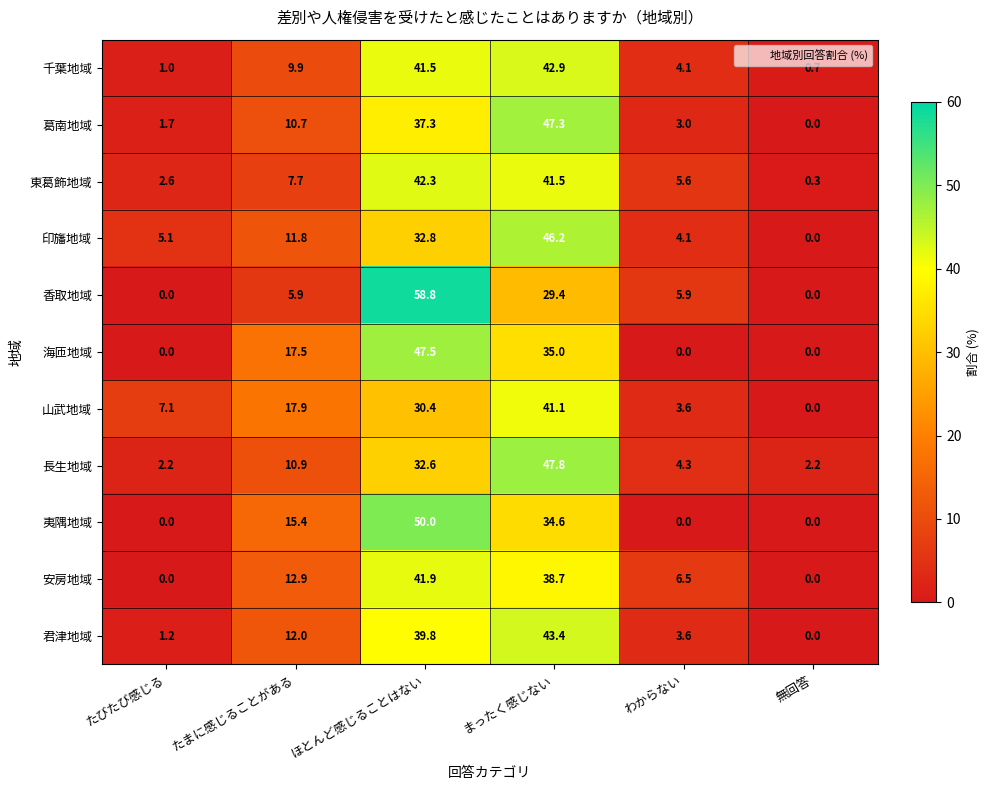

True or false: 葛南地域 has a value of 1.7 at たびたび感じる.

True